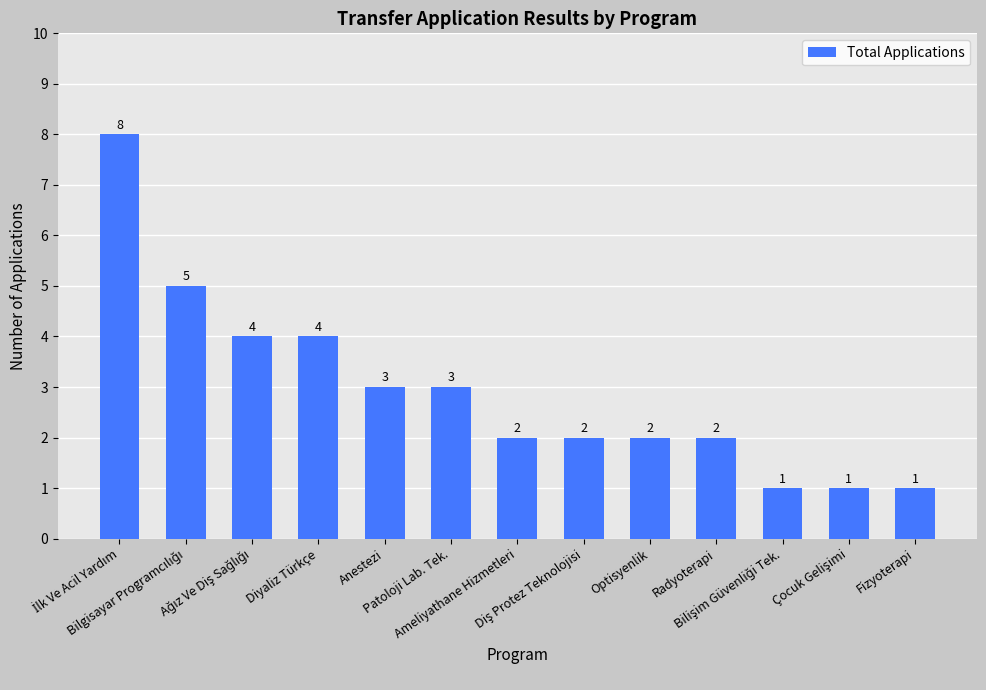

What is the difference between the maximum and minimum values?

7